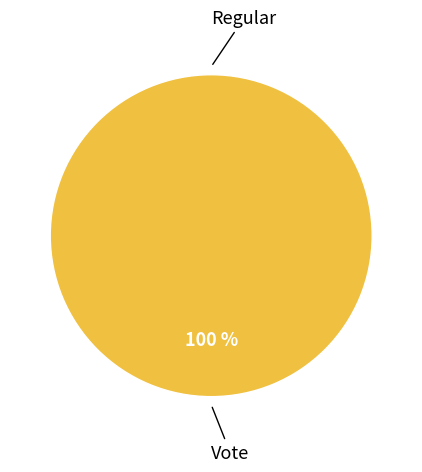

To the nearest percent, what is the average slice percentage?

50%